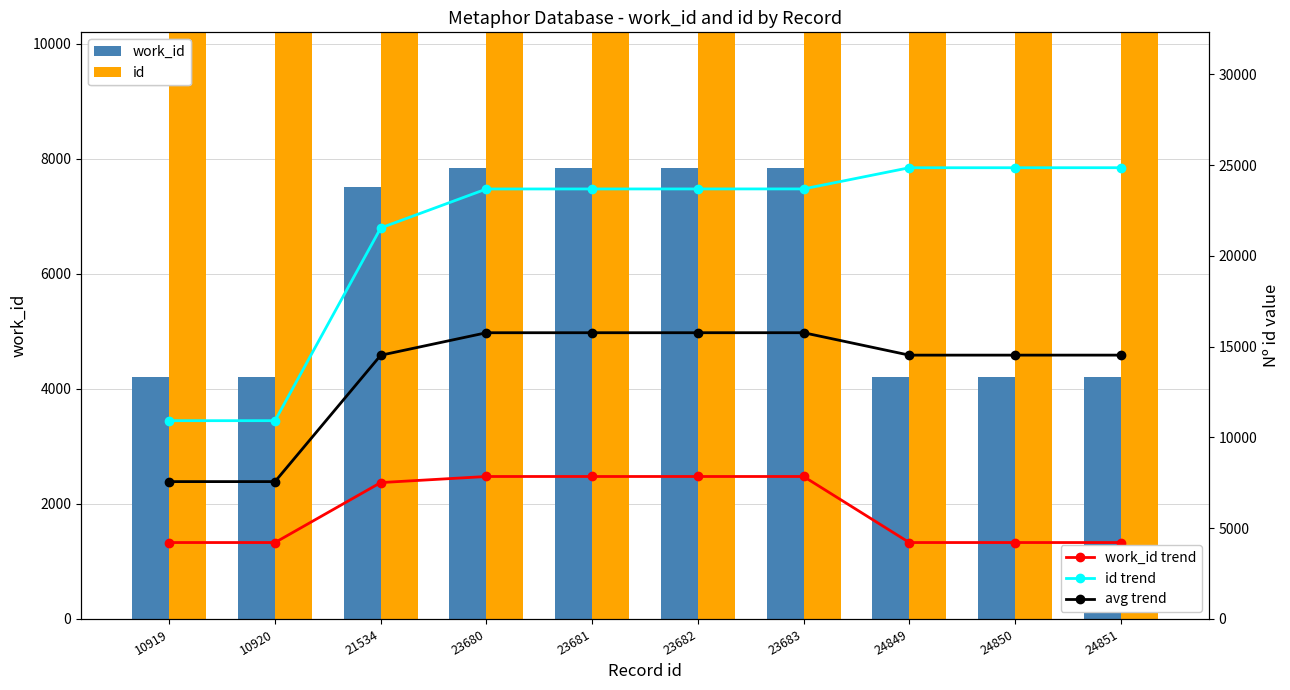

Which has a higher value, 24851 or 24849?

24851